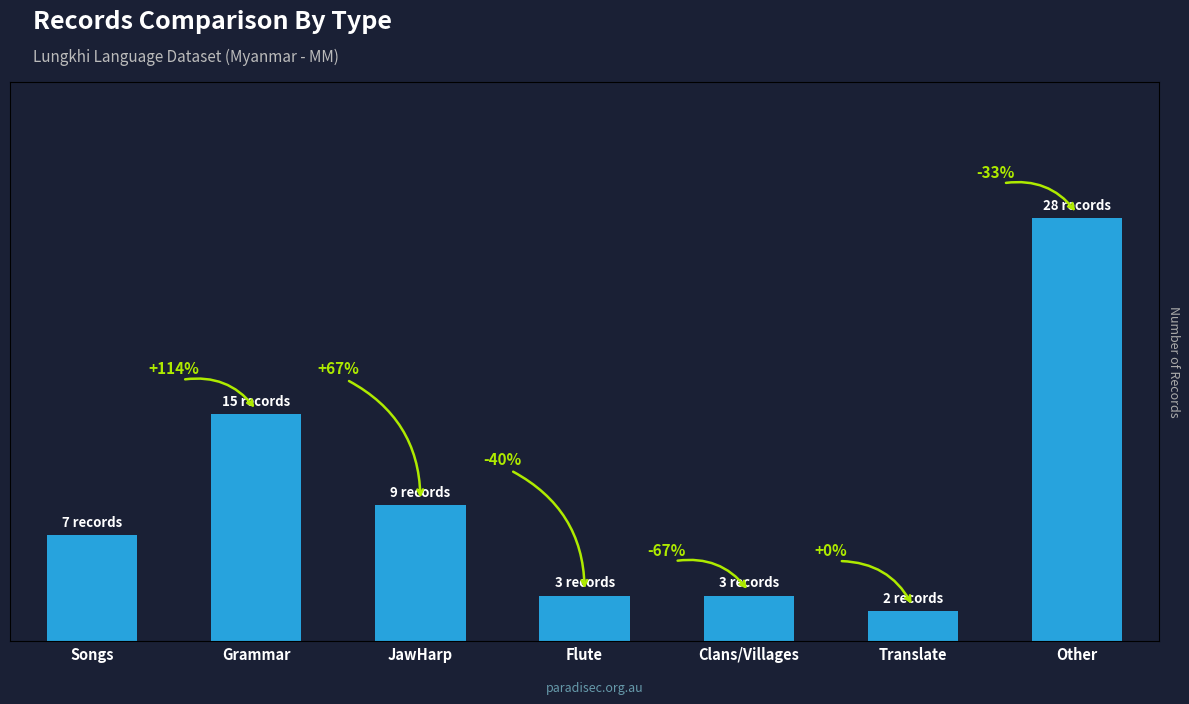

Approximately how many times larger is the value at Flute compared to Other?

0.1